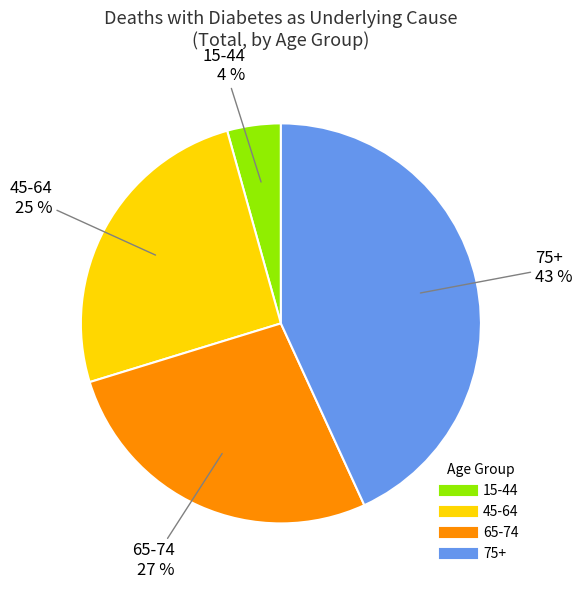

Is the sum of 45-64 and 65-74 greater than half?

Yes